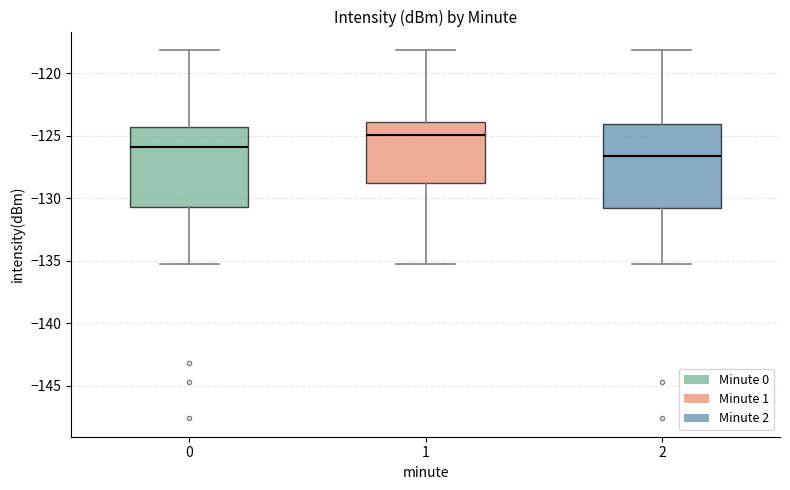

Which box's median line is the lowest?

2